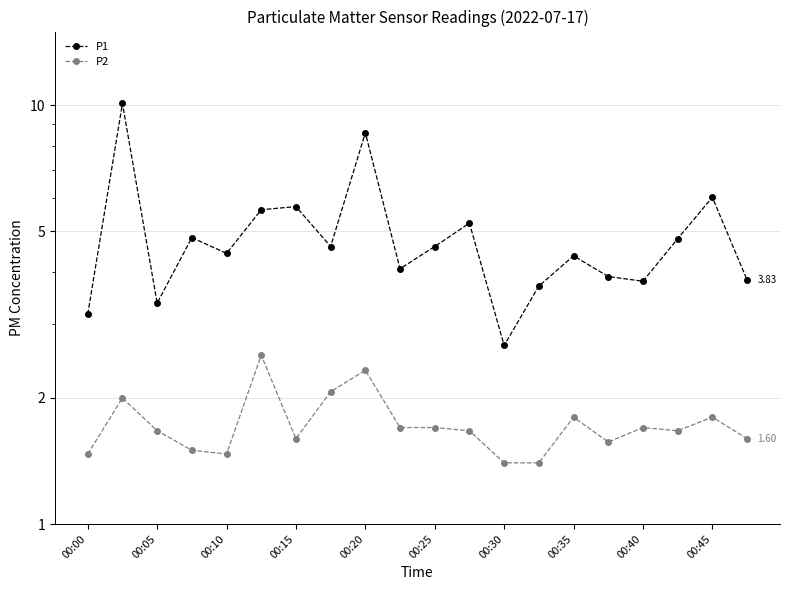

Rank the series by their average value, from highest to lowest.

P1, P2